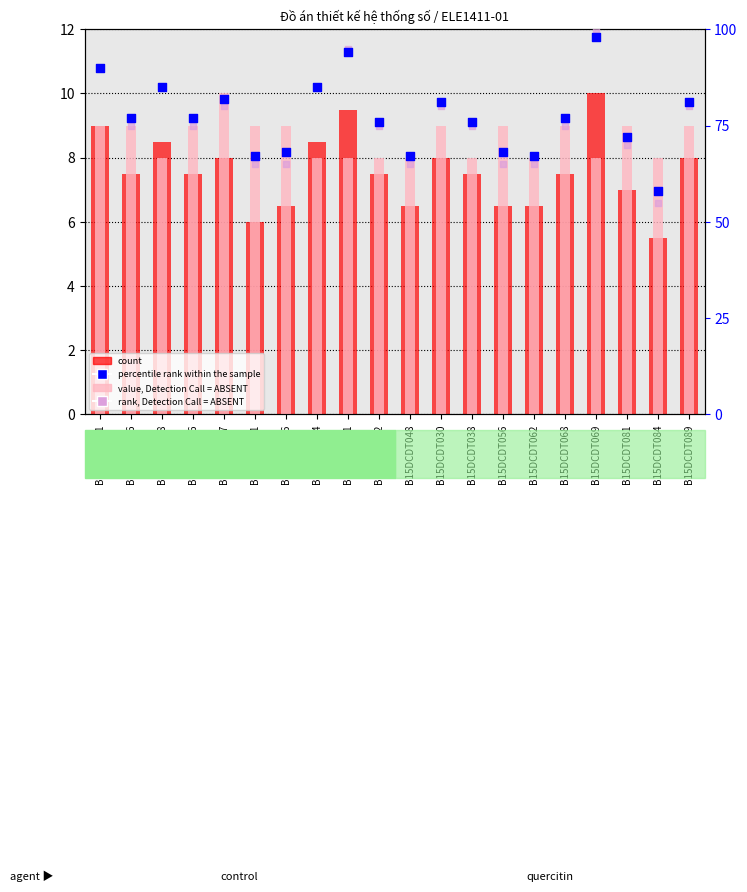

Is the value of count at B15DCDT006 greater than the value of value, Detection Call = ABSENT at B15DCDT068?

No